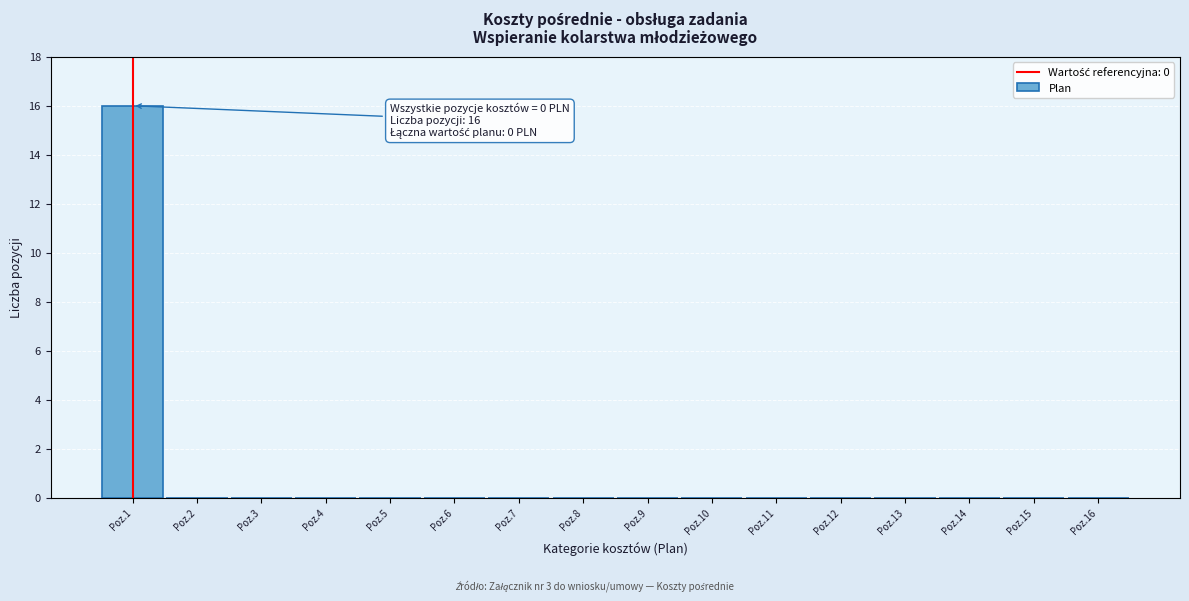

Reading right to left, list all the values displayed in this chart.

Poz.16=0	Poz.15=0	Poz.14=0	Poz.13=0	Poz.12=0	Poz.11=0	Poz.10=0	Poz.9=0	Poz.8=0	Poz.7=0	Poz.6=0	Poz.5=0	Poz.4=0	Poz.3=0	Poz.2=0	Poz.1=16